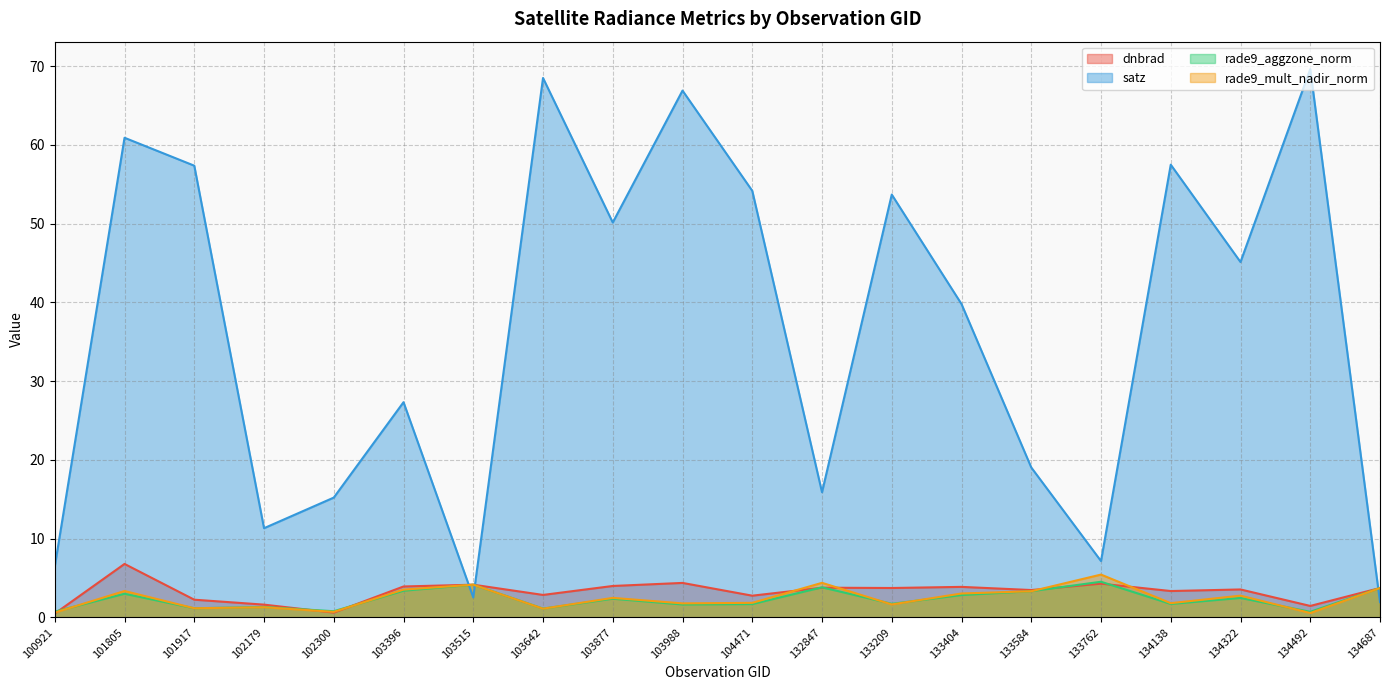

How many data points in dnbrad are less than 3?

7